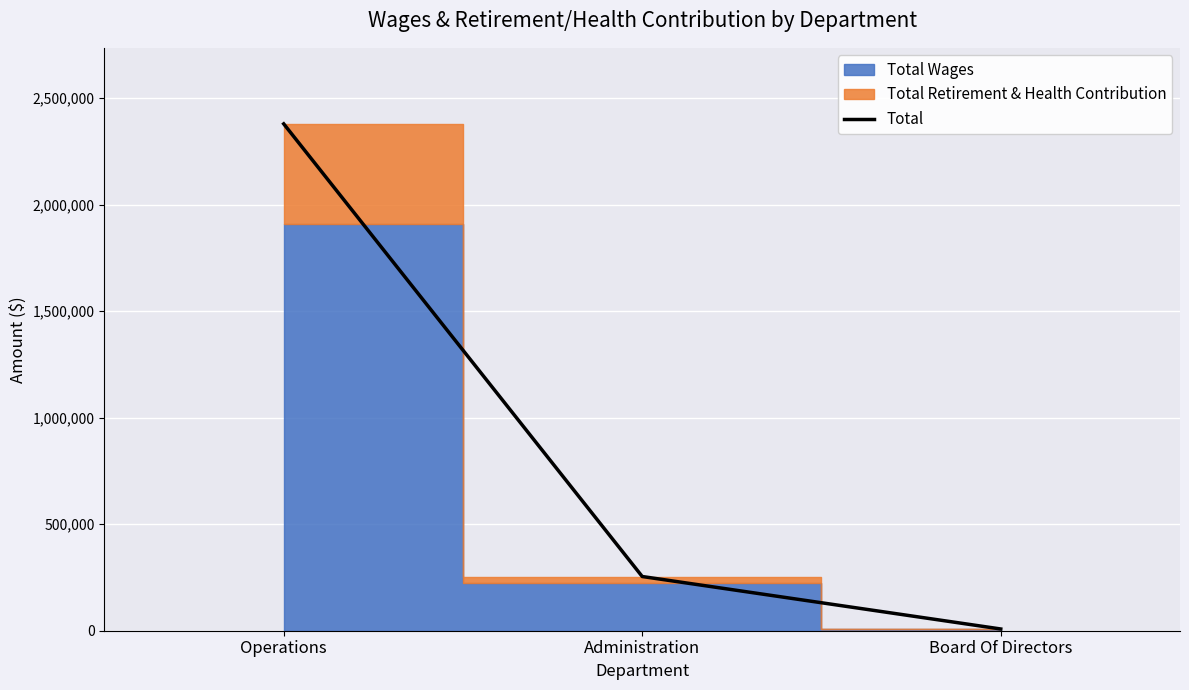

Approximately how many times larger is the value at Operations compared to Board Of Directors?

292.0